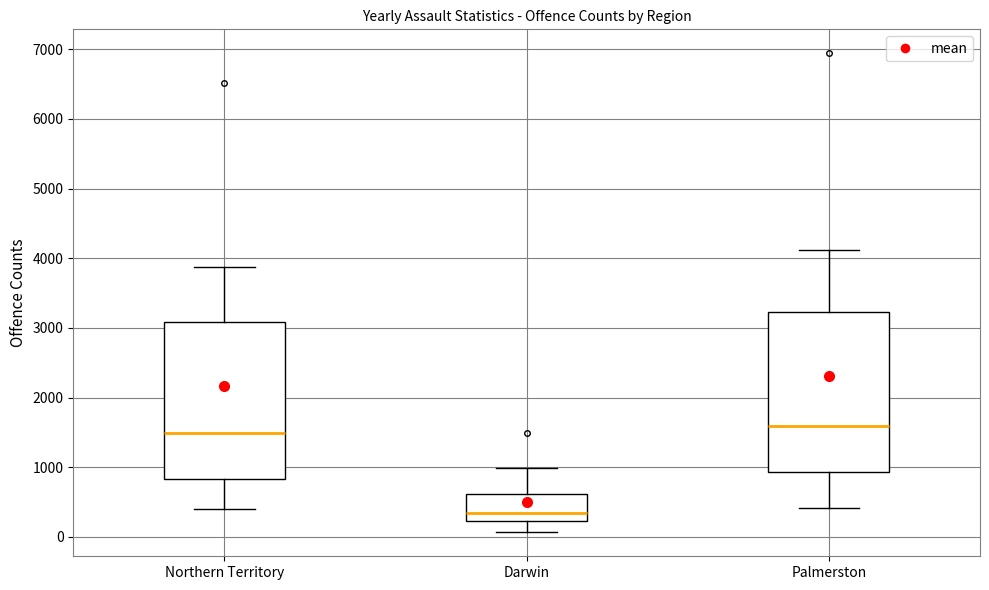

Reading left to right, read every box against the y-axis: the position of its median line, the range the box covers, and the ends of its whiskers. The values are not printed on the chart, so give them approximately, as read against the axis.

Northern Territory: median 1500, box 800 to 3100, whiskers 400 to 3900
Darwin: median 400, box 200 to 600, whiskers 100 to 1000
Palmerston: median 1600, box 900 to 3200, whiskers 400 to 4100